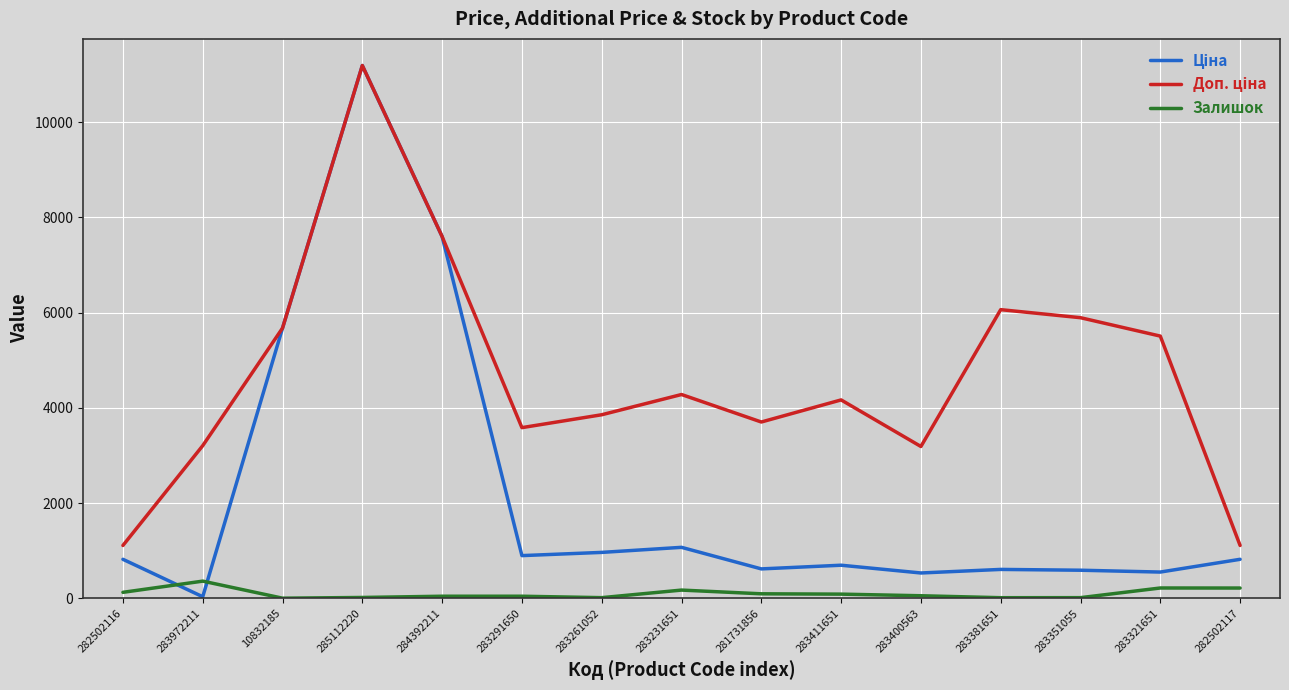

What is the smallest value displayed?

2.0